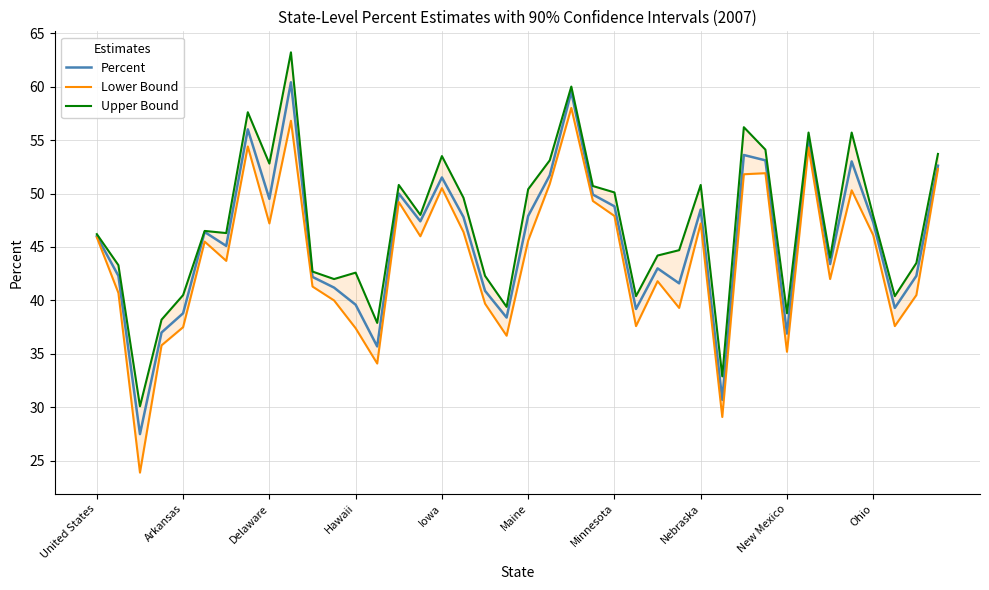

What value does the Lower Bound series have at 35?

50.3